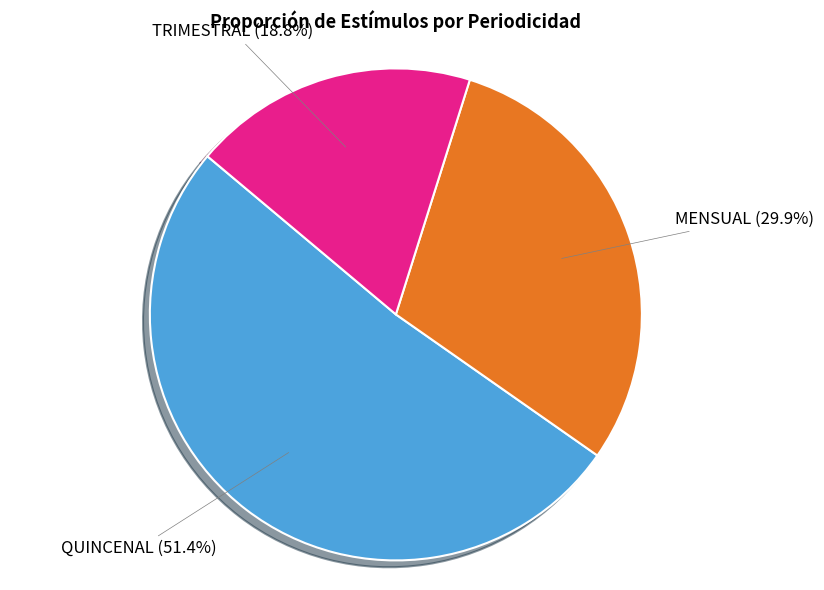

What percentage is the TRIMESTRAL slice, to the nearest percent?

19%